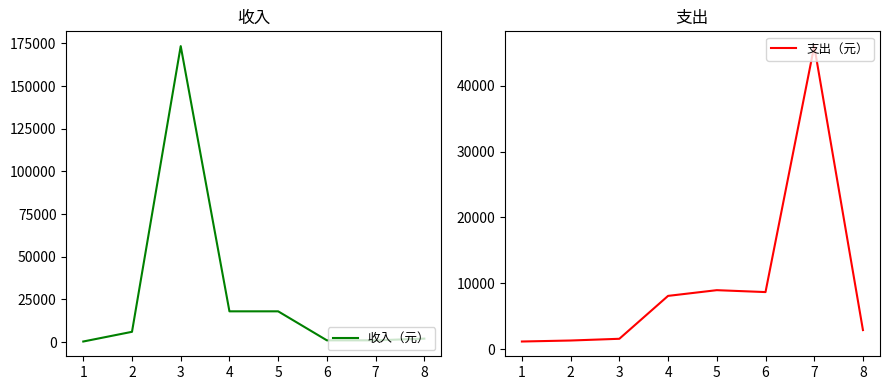

What is the maximum value shown in the chart?

173400.0